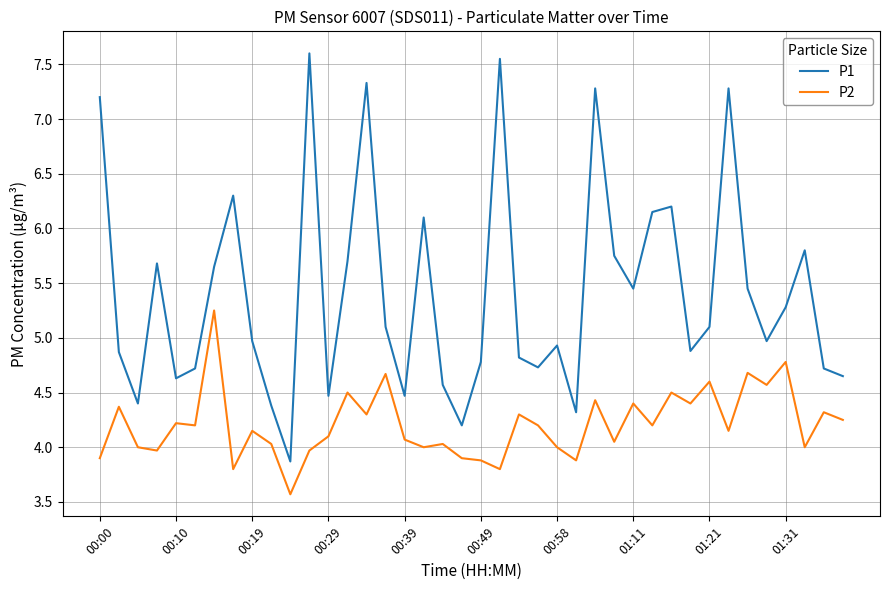

In P2, how many points are higher than both neighbors (excluding endpoints)?

15